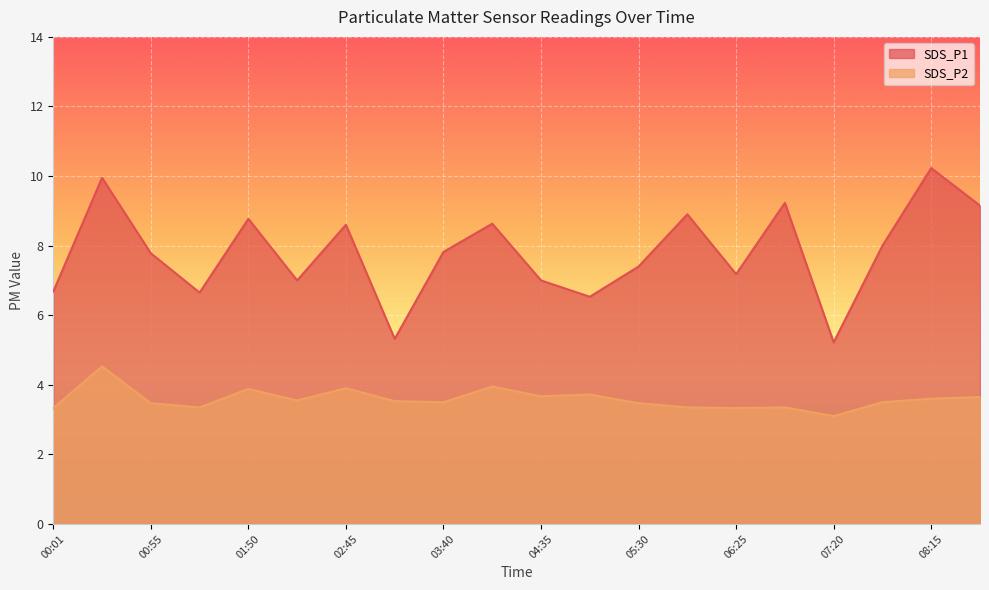

Where is the first local minimum for SDS_P2?

01:23